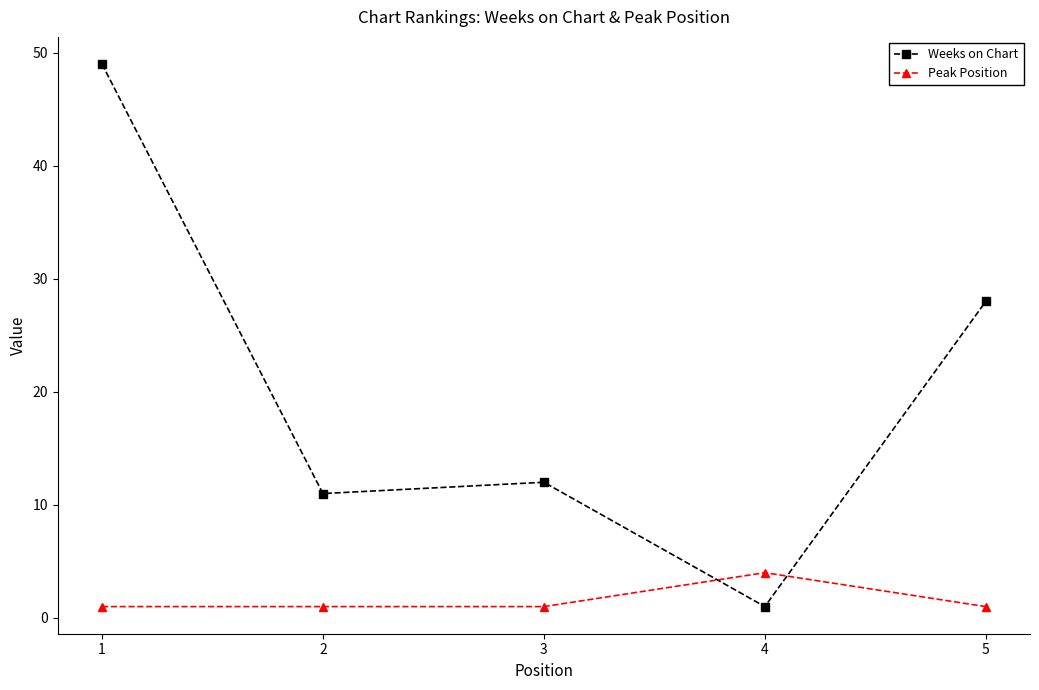

The Weeks on Chart series shows 1 at 4. True or false?

True